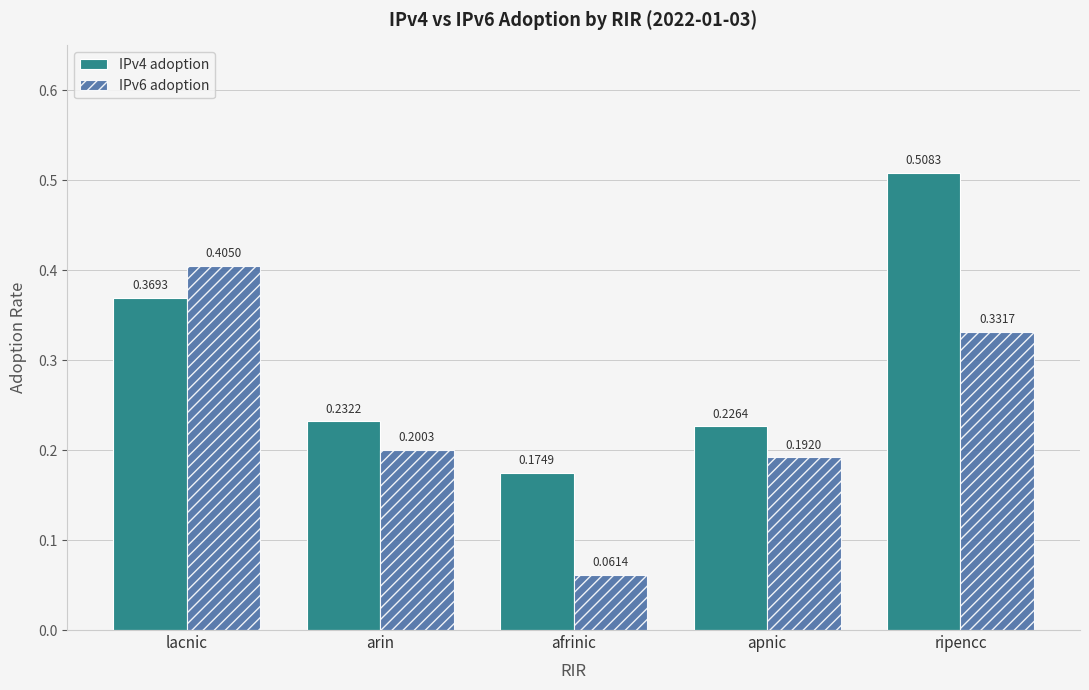

List the series in order of their peak value, highest first.

IPv4 adoption, IPv6 adoption